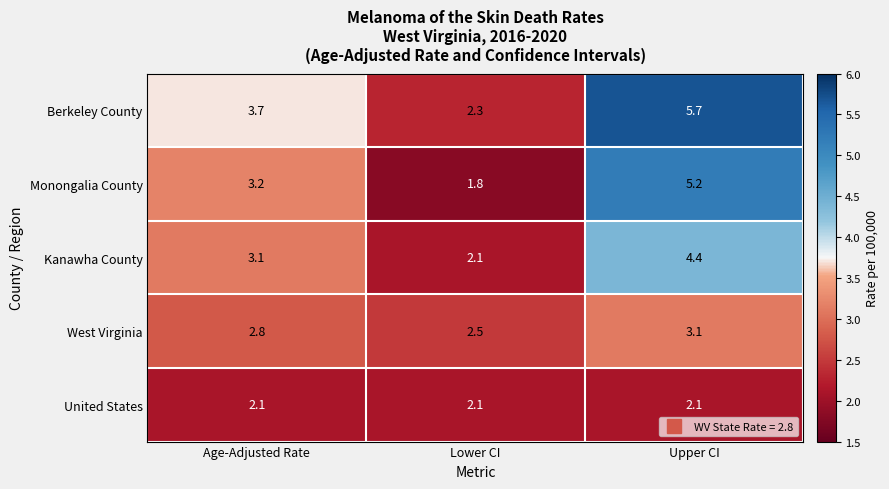

Which category has the highest value across all series?

Upper CI